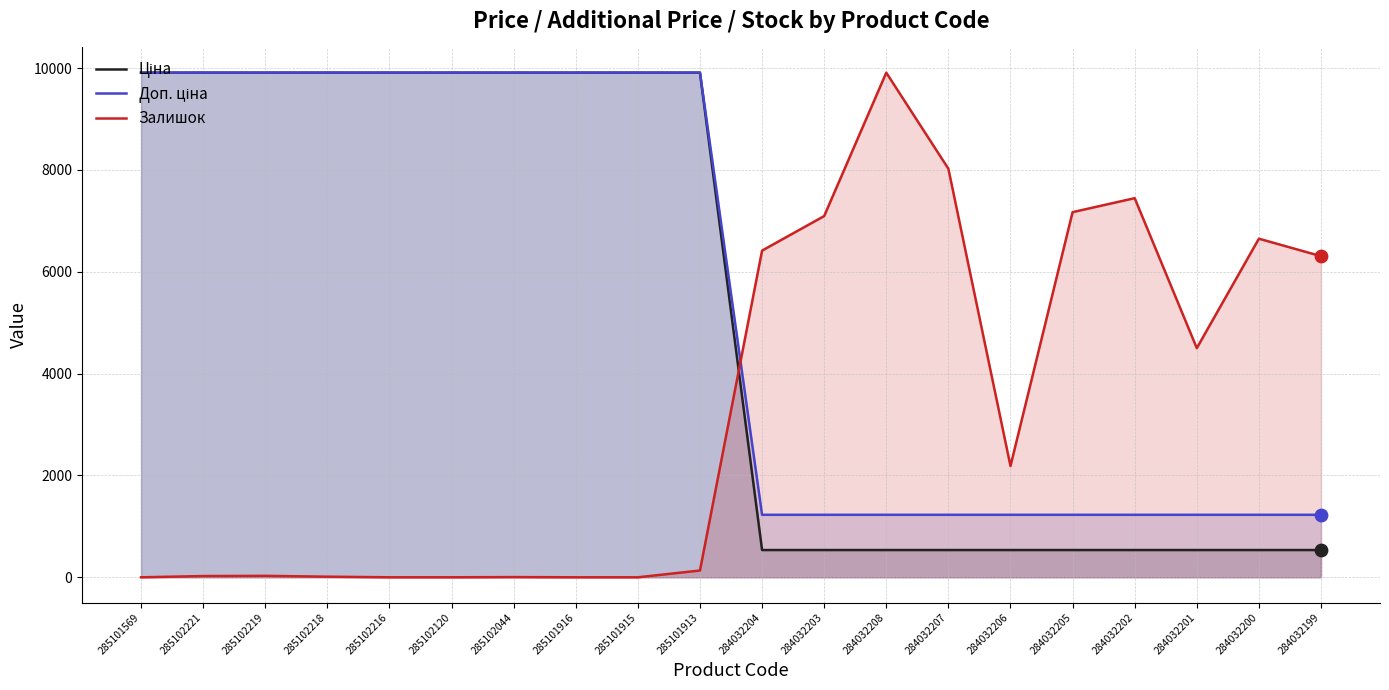

What are all the series names shown in the legend?

Ціна, Доп. ціна, Залишок